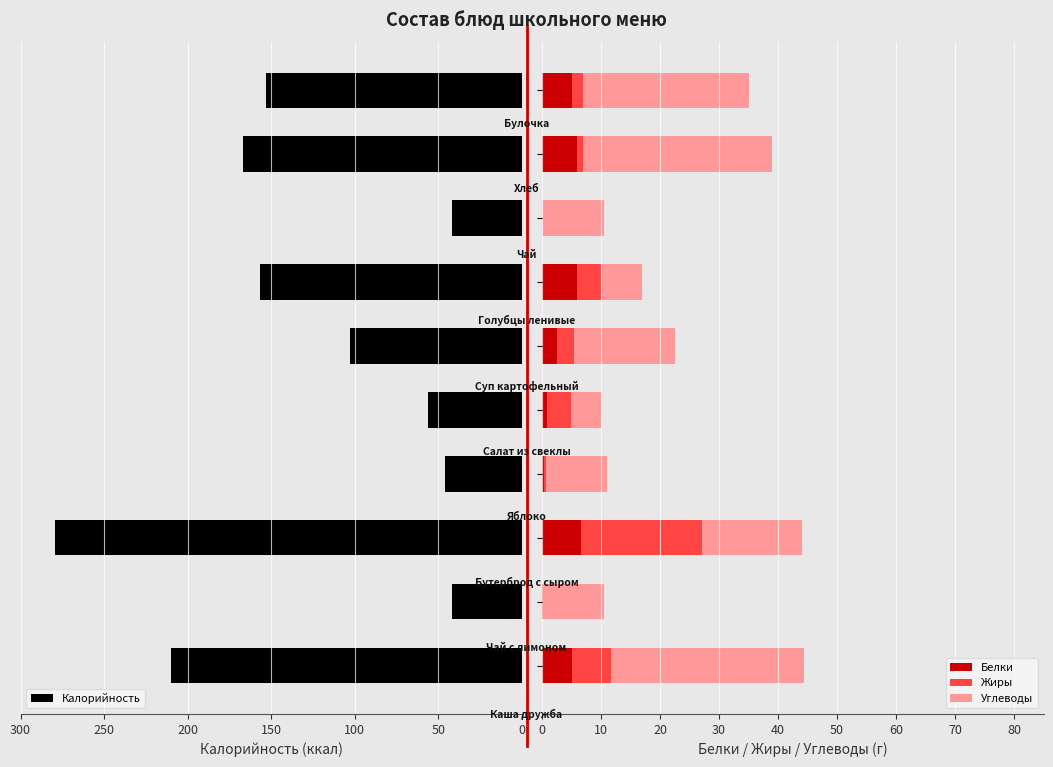

Rank the series at 200 from lowest to highest value.

Белки, Жиры, Углеводы, Калорийность